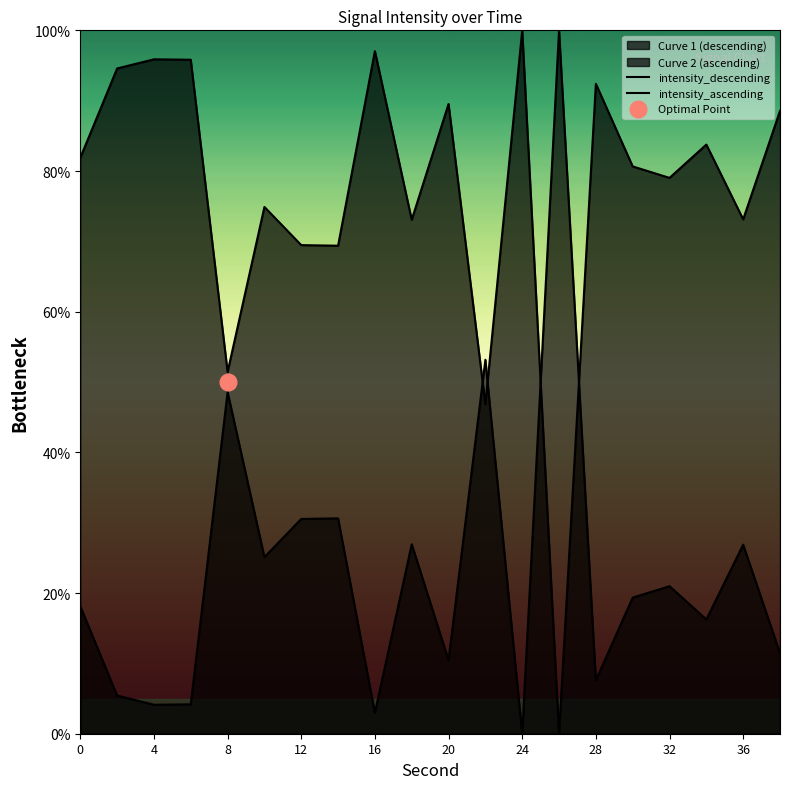

What is the average value of the intensity_ascending series?

76.9